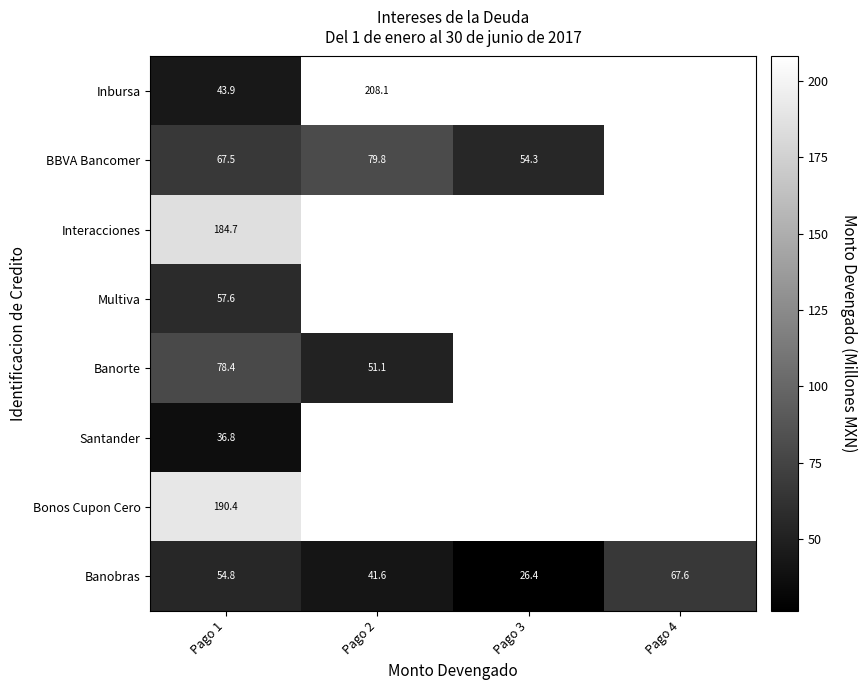

How many values in BBVA Bancomer are above zero?

3